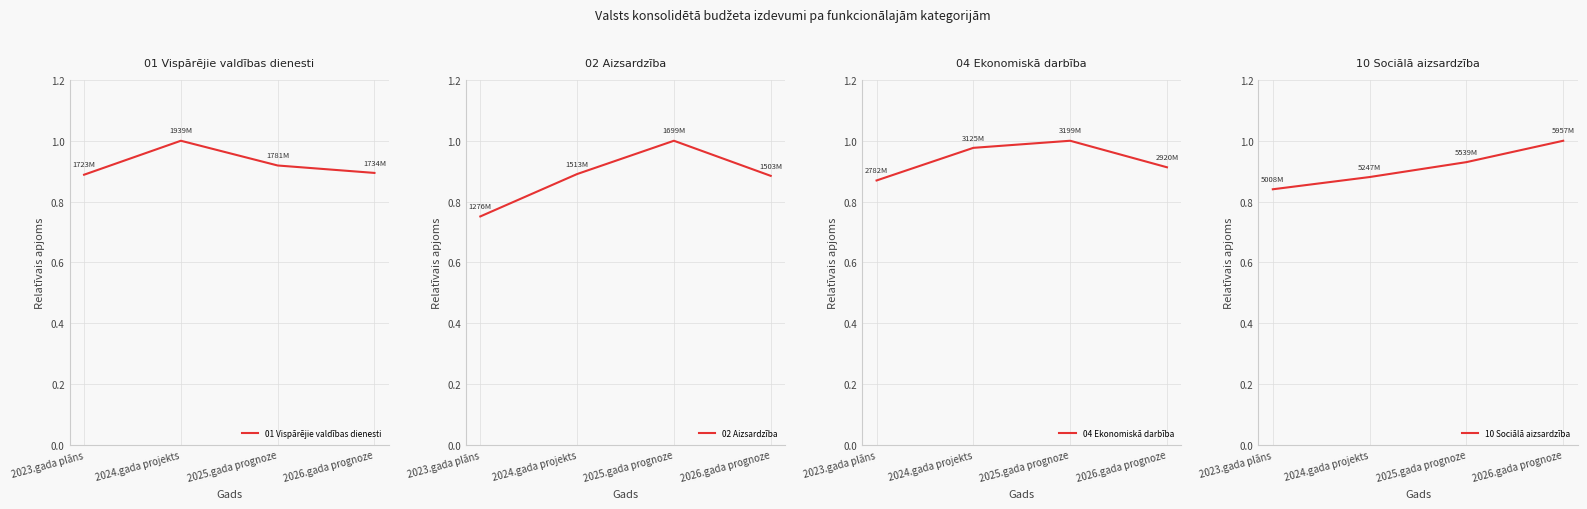

Is the value of 01 Vispārējie valdības dienesti at 2025.gada prognoze greater than the value of 04 Ekonomiskā darbība at 2026.gada prognoze?

Yes